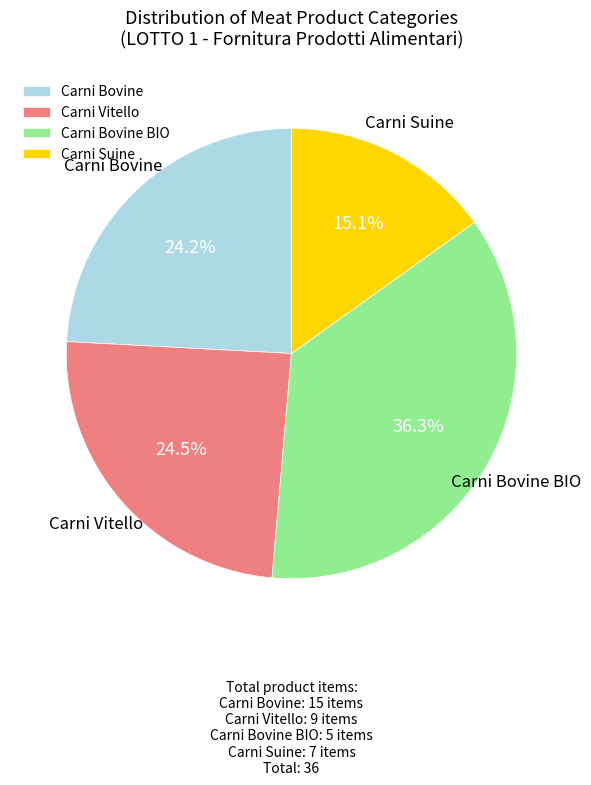

Is Carni Vitello the majority of the pie?

No